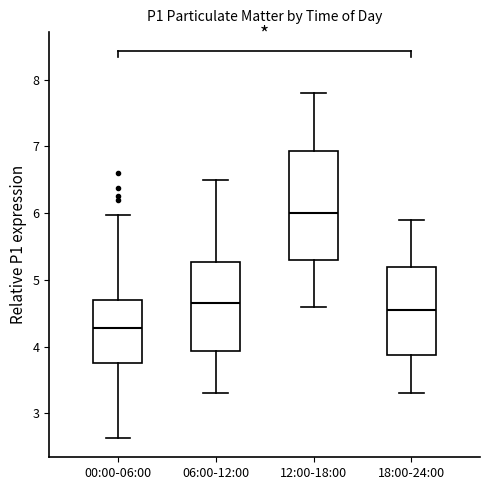

Where does the upper whisker of the box for 18:00-24:00 end on the y-axis? The values are not printed on the chart, so give them approximately, as read against the axis.

5.9